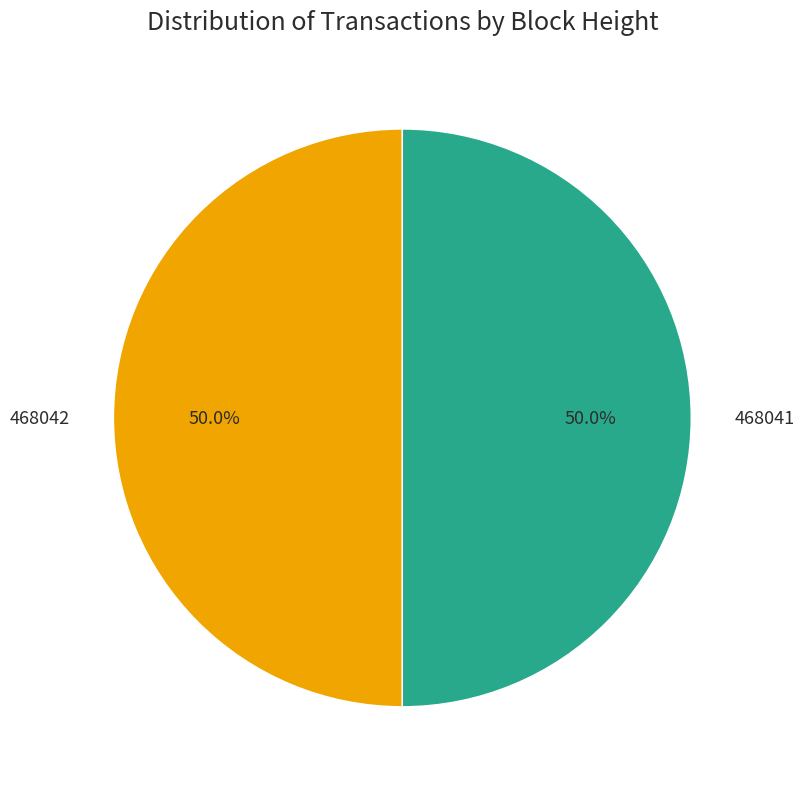

Approximately how many times larger is the value at 468041 compared to 468042?

1.0